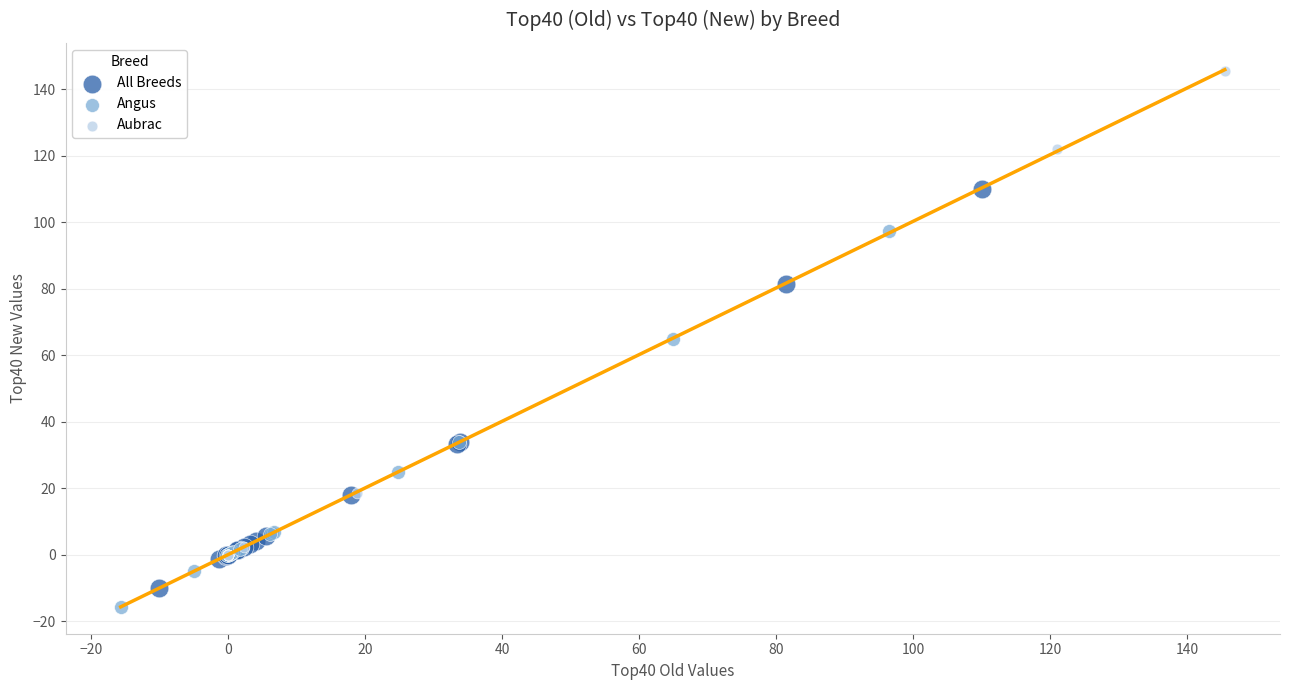

Which series has the widest spread of Y values?

Aubrac